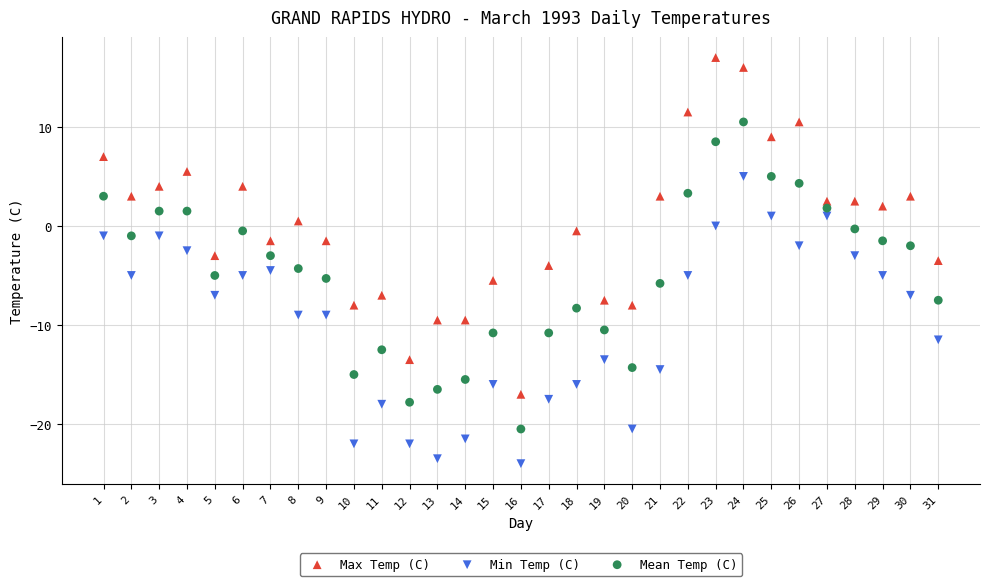

What are all the series names shown in the legend?

Max Temp (C), Min Temp (C), Mean Temp (C)